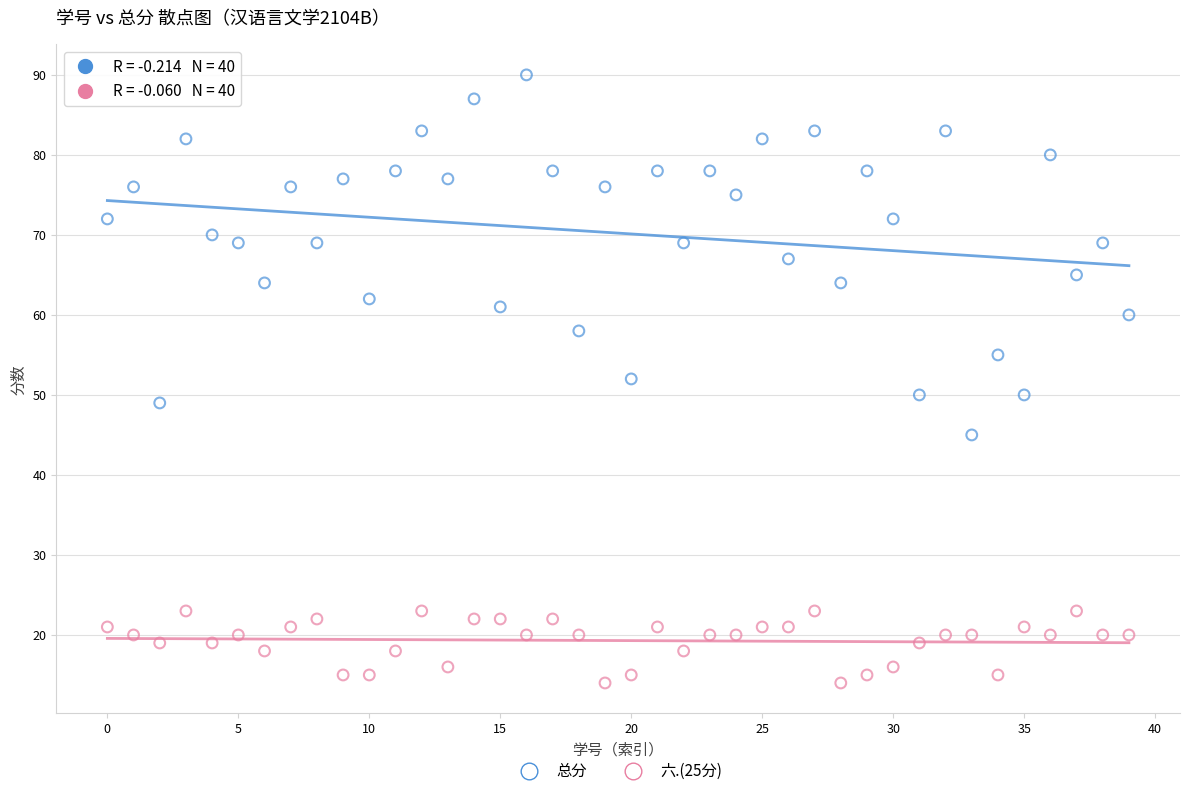

Which series contains the lowest Y value?

六.(25分)